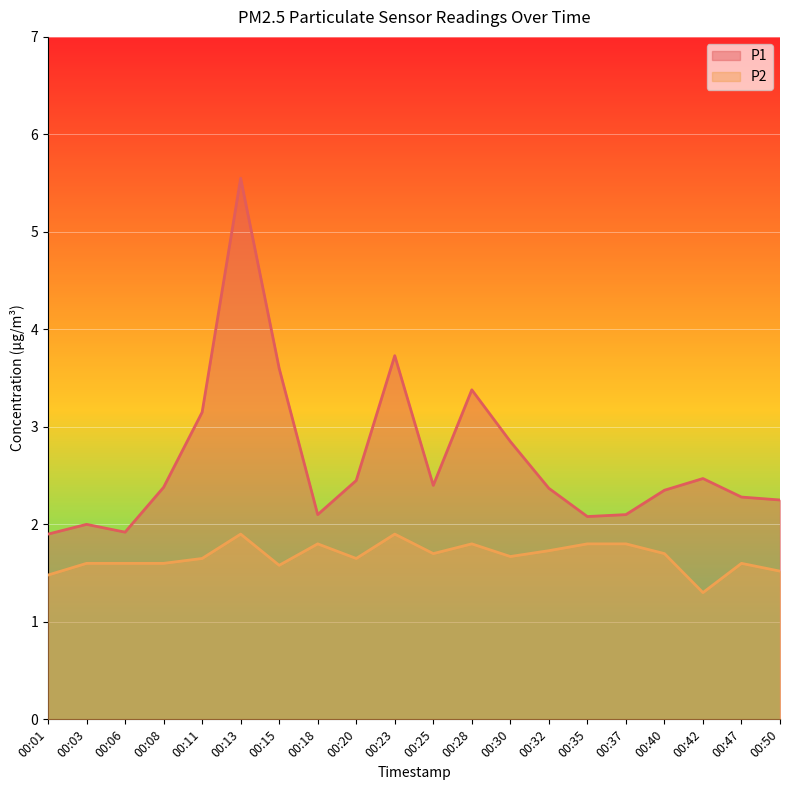

What is the total value across all series at 00:25?

4.1